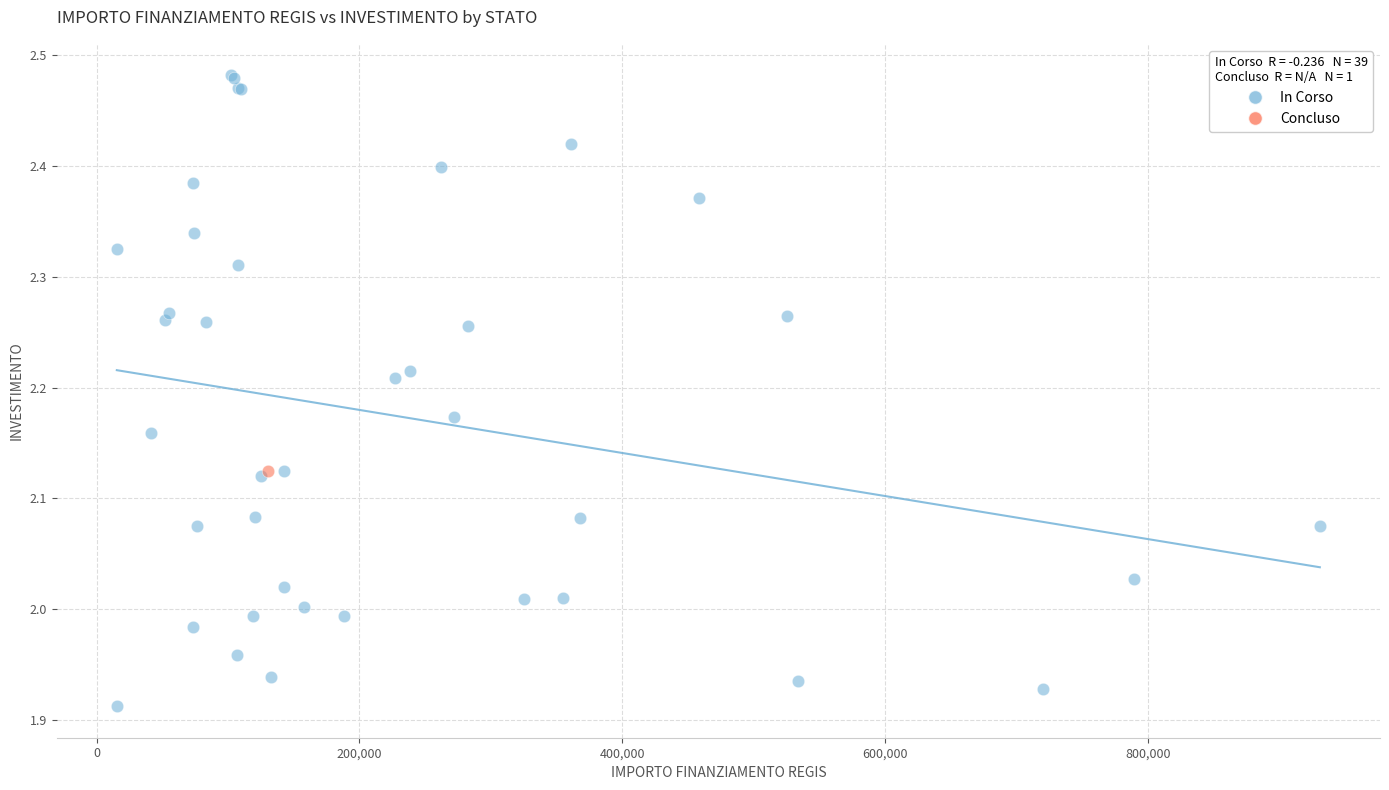

What are all the series names shown in the legend?

In Corso, Concluso